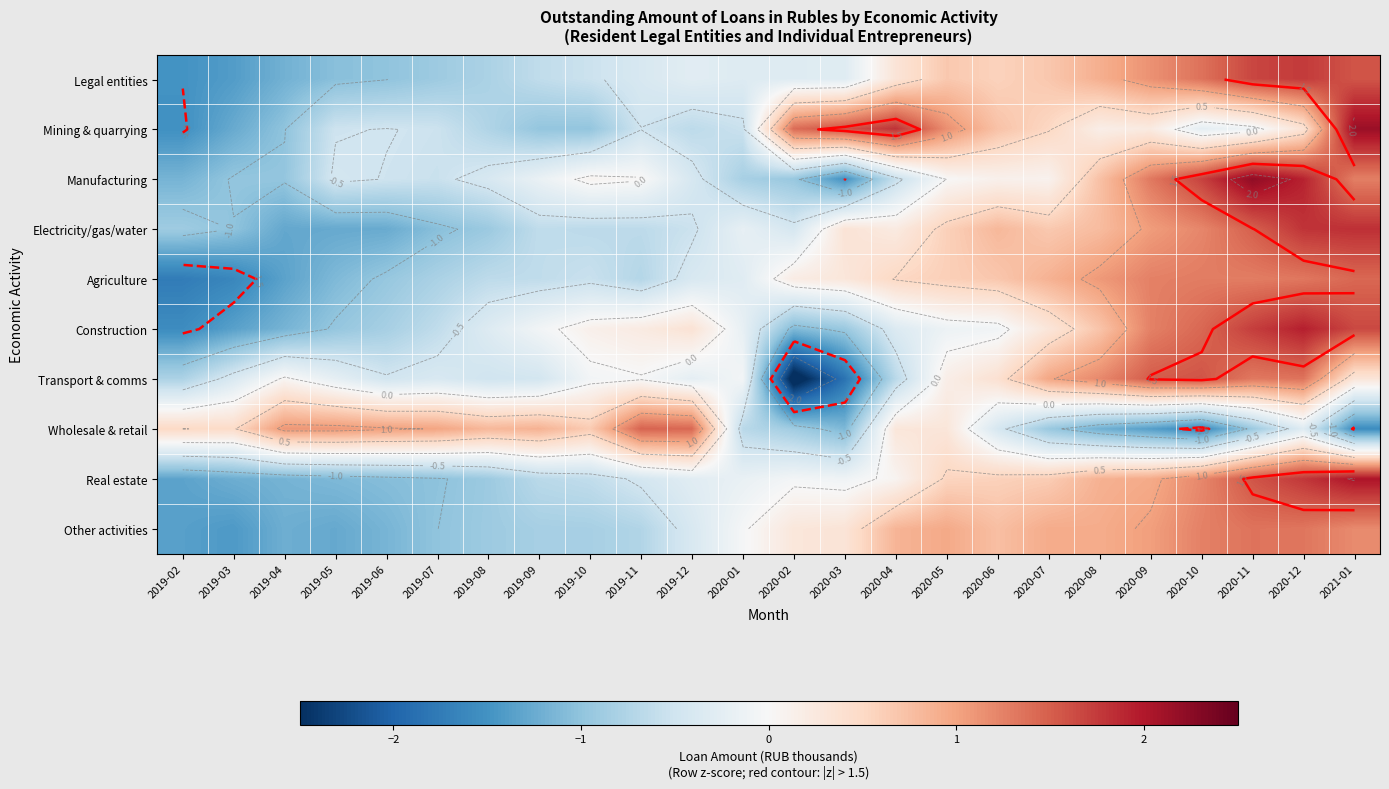

What is the difference between the maximum and minimum values in the Real estate series?

3.4